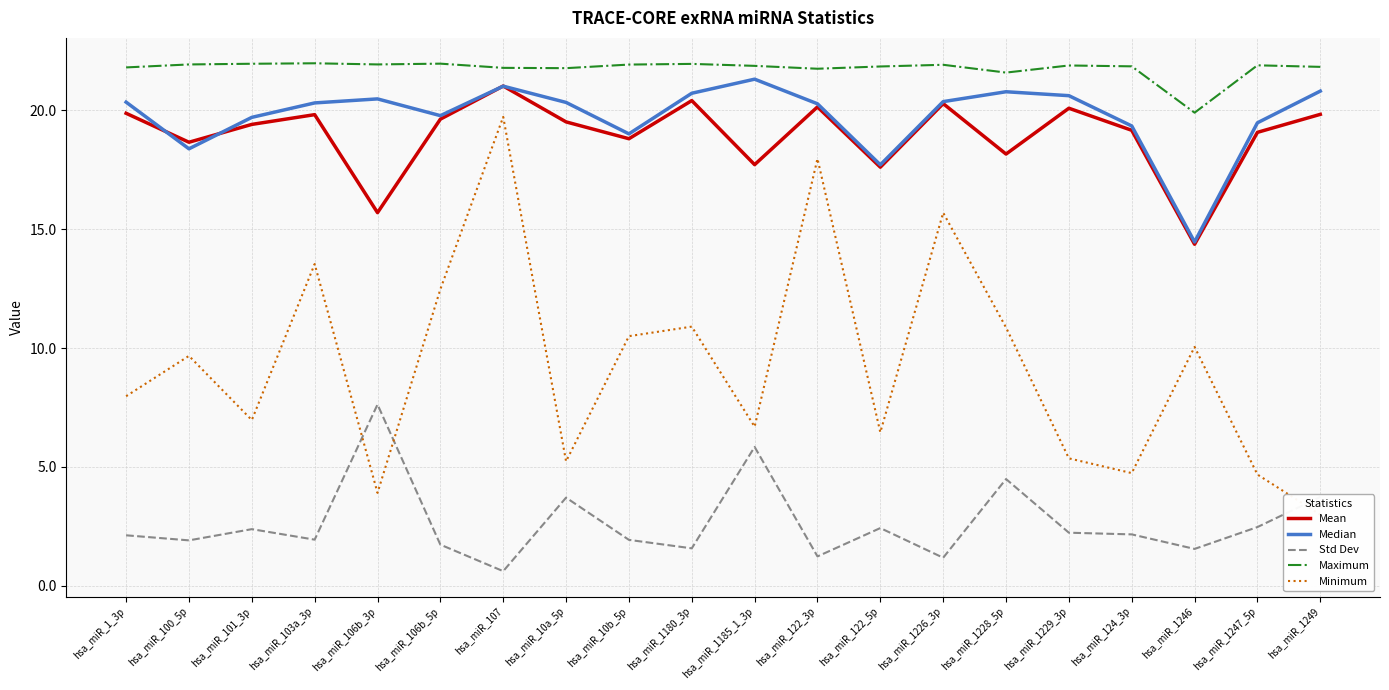

How many series are shown in this chart?

5